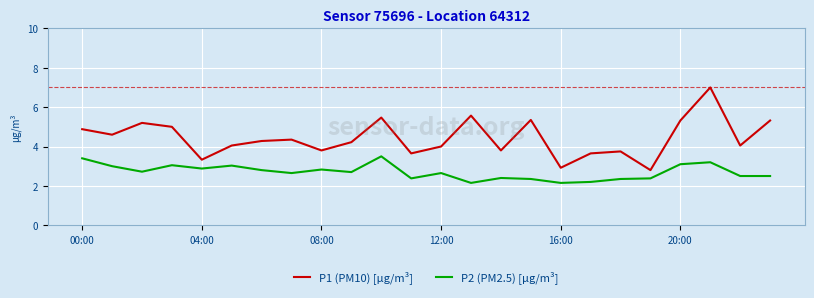

List the series in order of their overall mean, lowest first.

P2 (PM2.5) [µg/m³], P1 (PM10) [µg/m³]